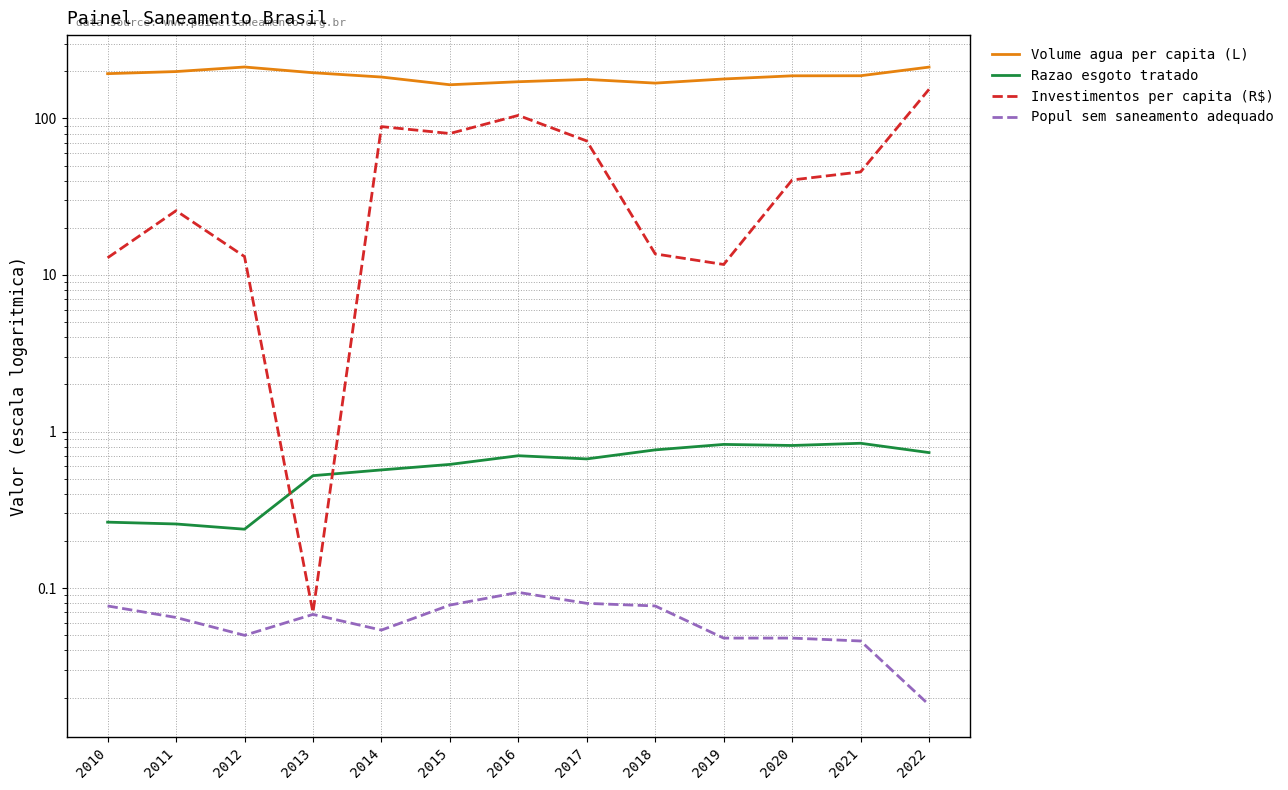

Where is the first local maximum for Razao esgoto tratado?

2016